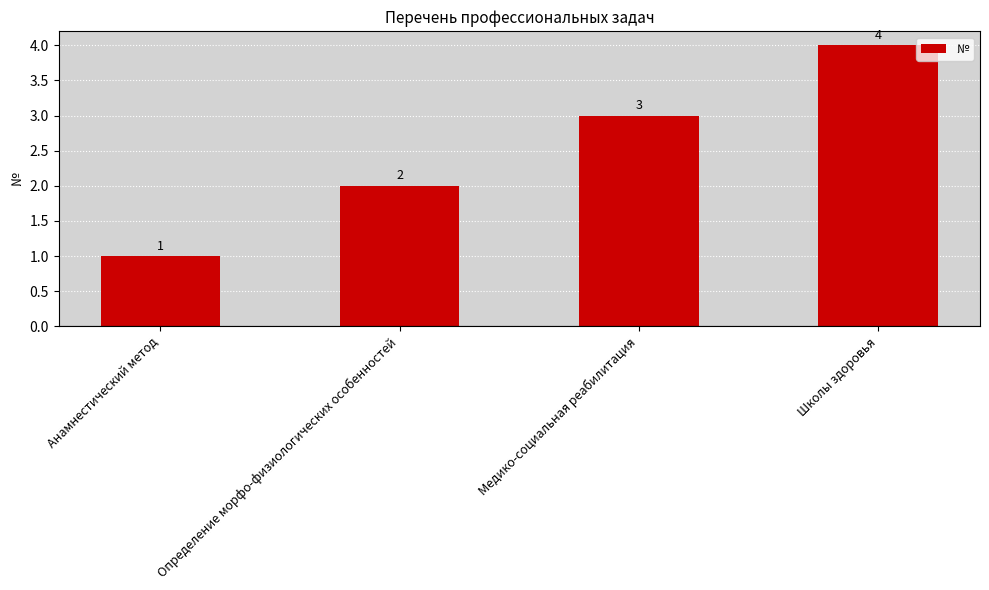

Reading left to right, what are all the values shown in this chart?

Анамнестический метод=1	Определение морфо-физиологических особенностей=2	Медико-социальная реабилитация=3	Школы здоровья=4